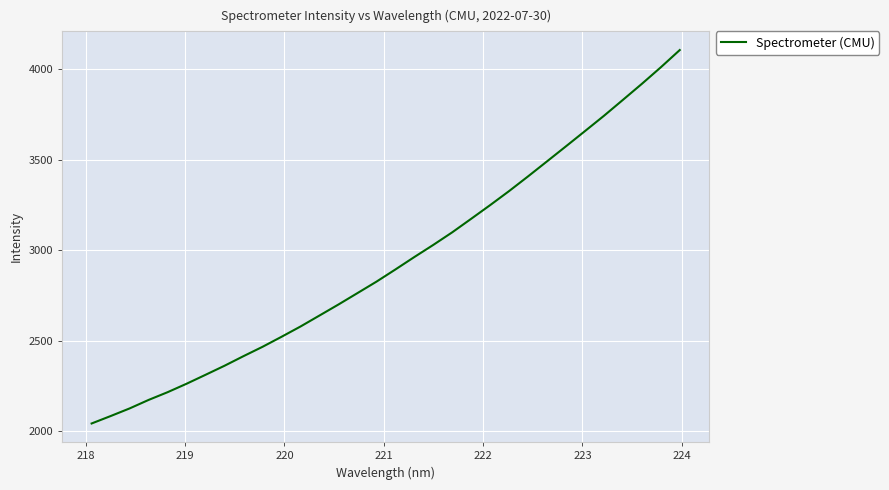

What is the smallest value displayed?

2041.5